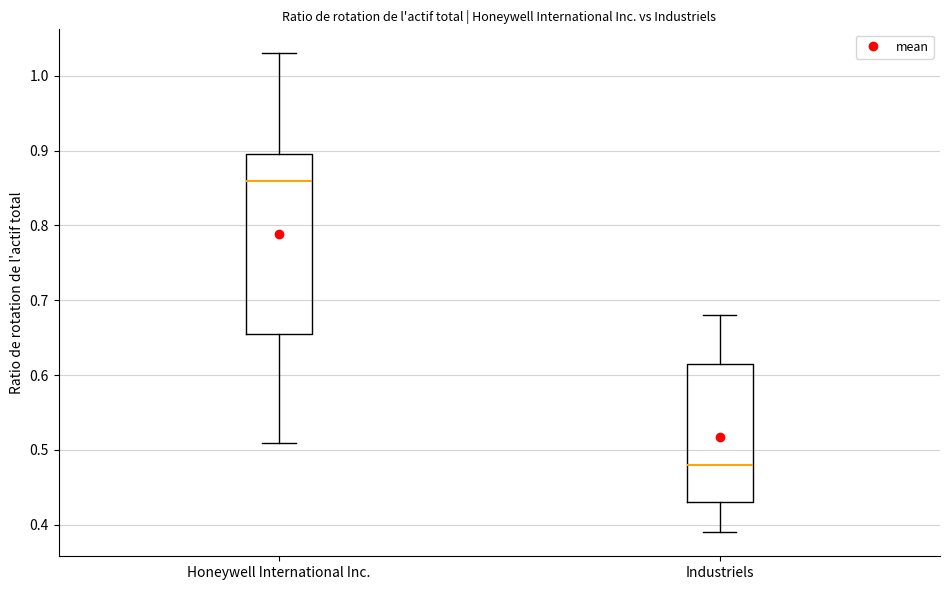

Which box's median line is the highest?

Honeywell International Inc.